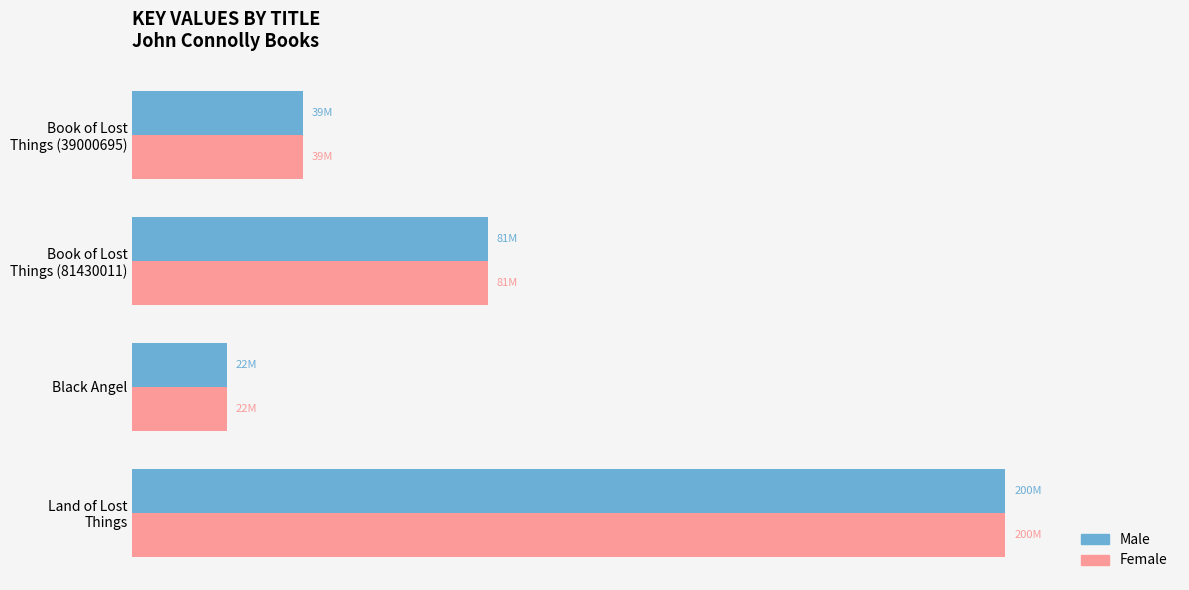

Where is Female nearest to the value 110689504?

Book of Lost
Things (81430011)